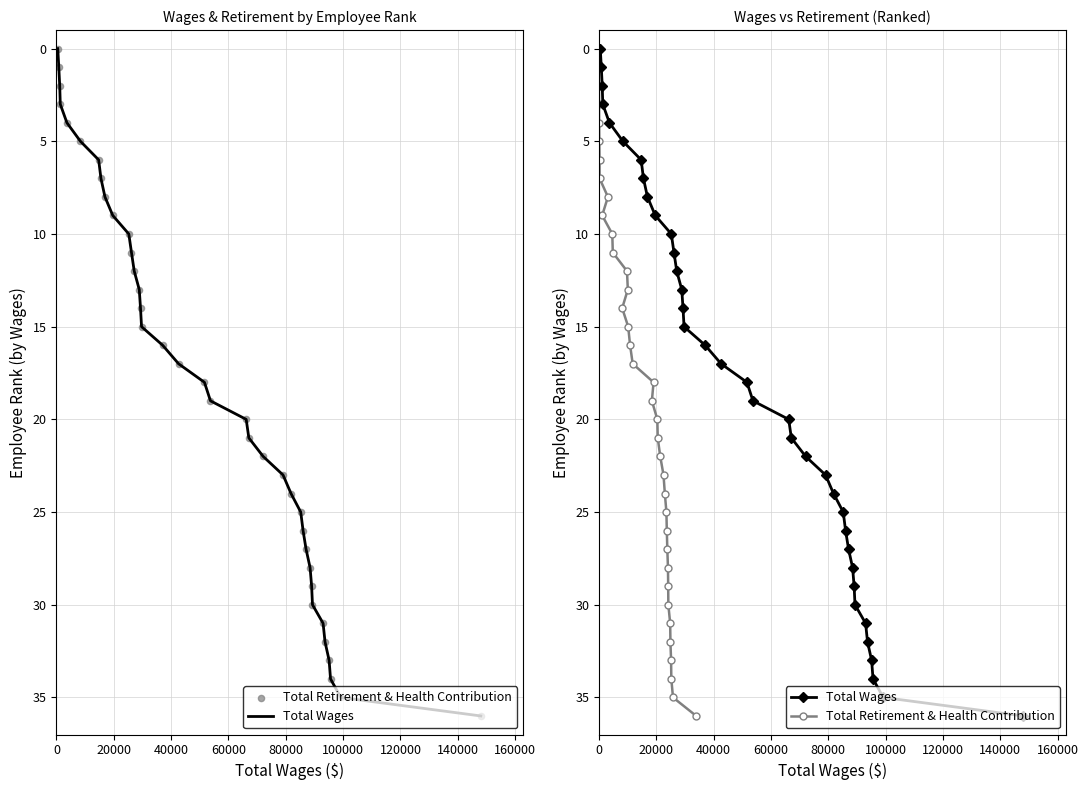

Which series has the widest spread of Y values?

Total Wages